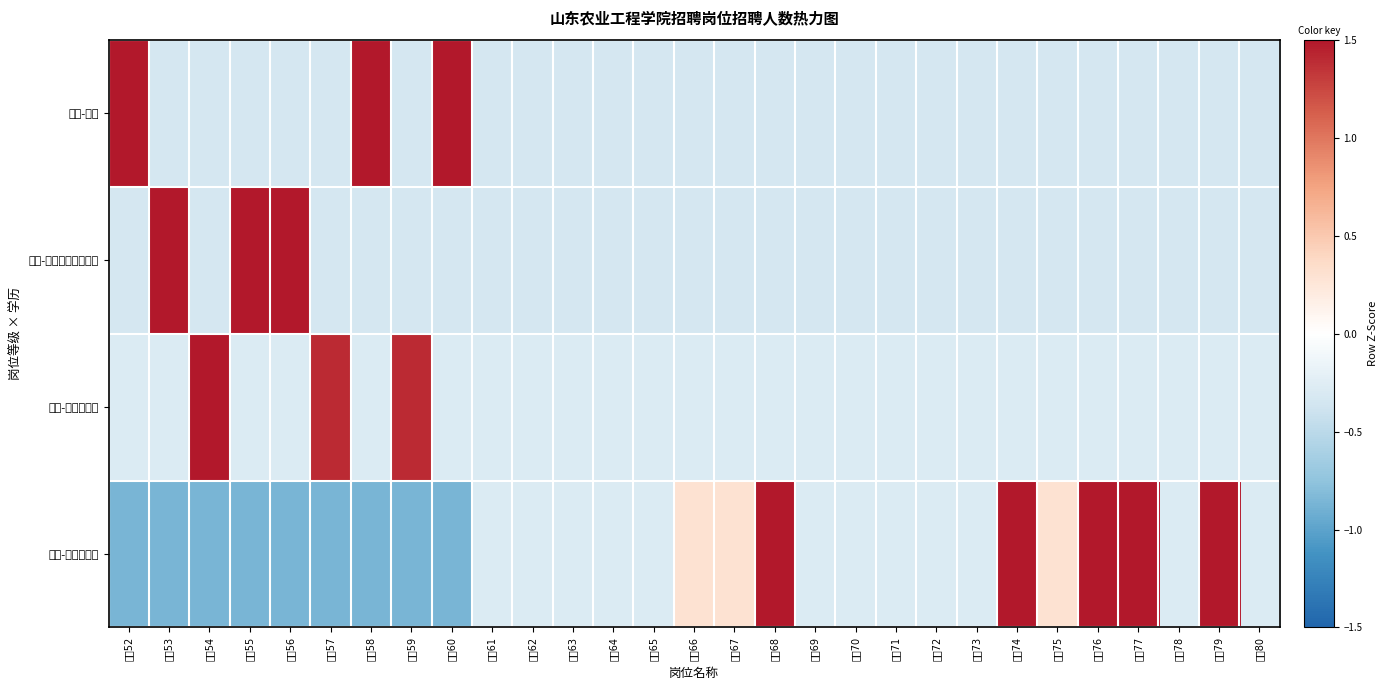

How many data points does each series have?

29